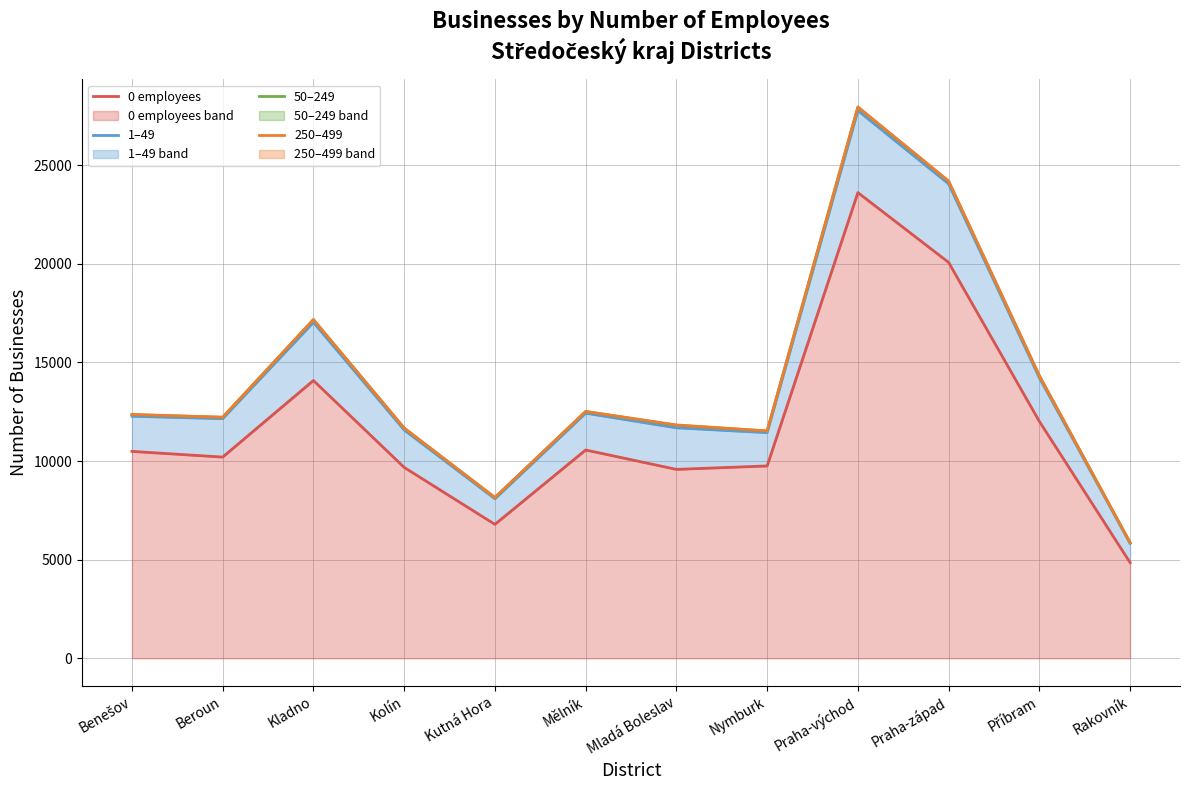

What is the difference between the maximum and minimum values in the 50–249 series?

22062